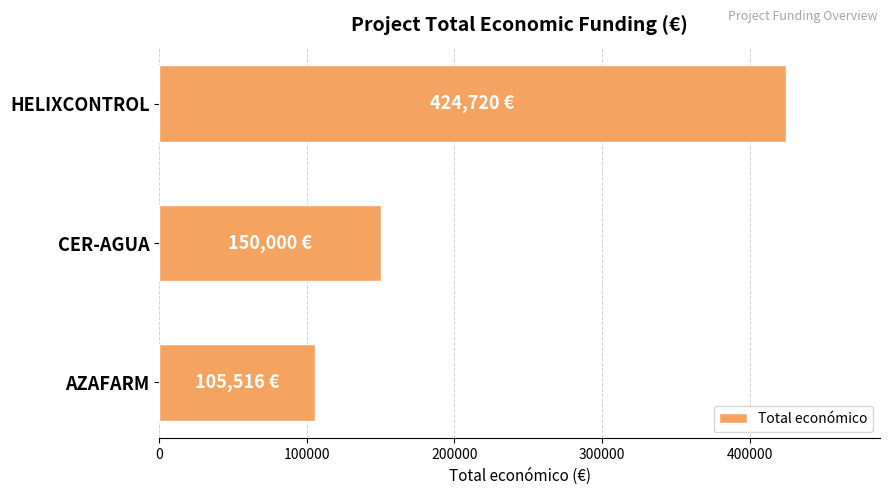

How many values are between 105516 and 424720?

3